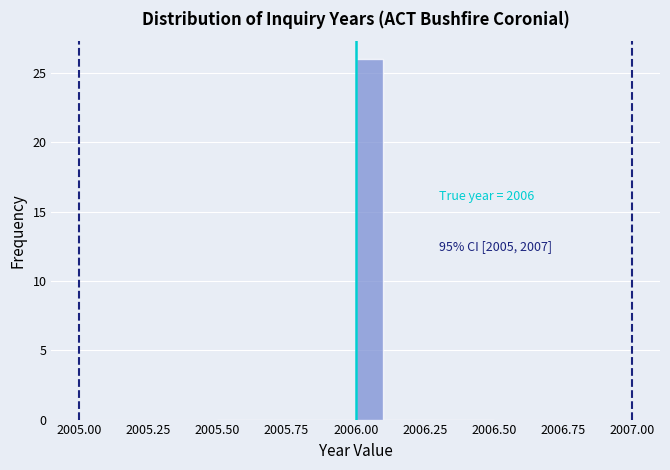

Read against the x-axis, roughly where is the centre of the tallest bar?

2006.05